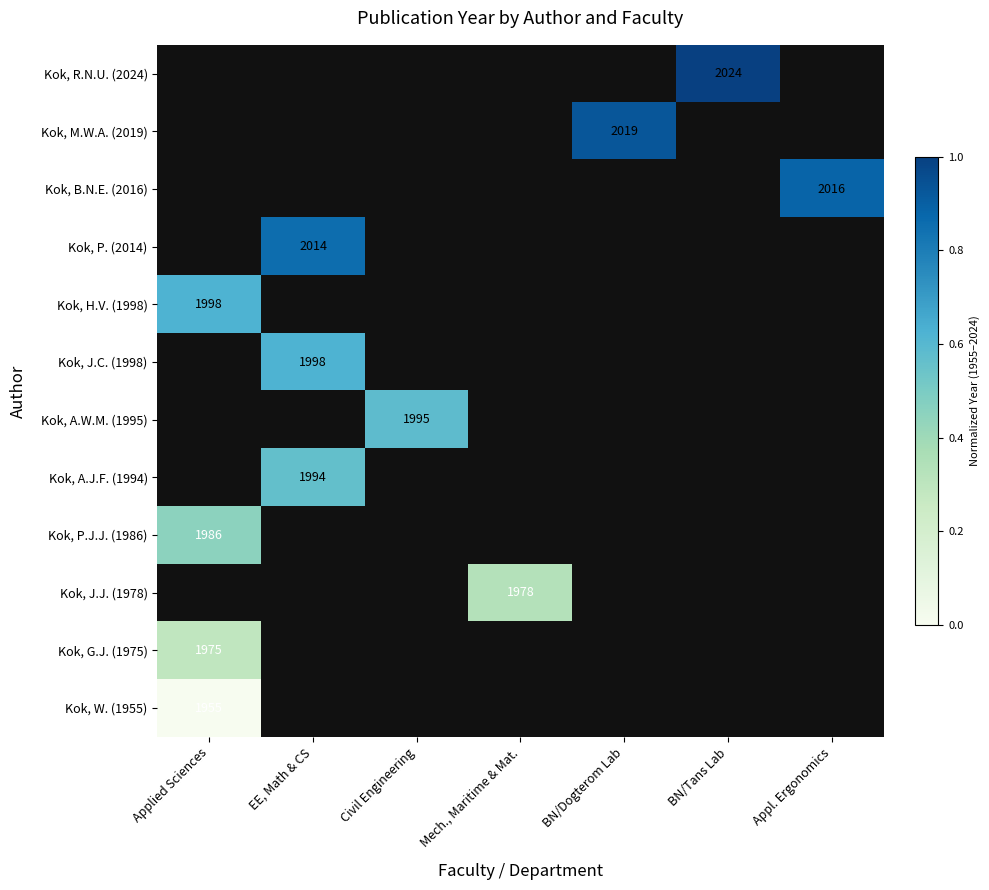

Is it true that Kok, R.N.U. (2024) equals 2024 at BN/Tans Lab?

True